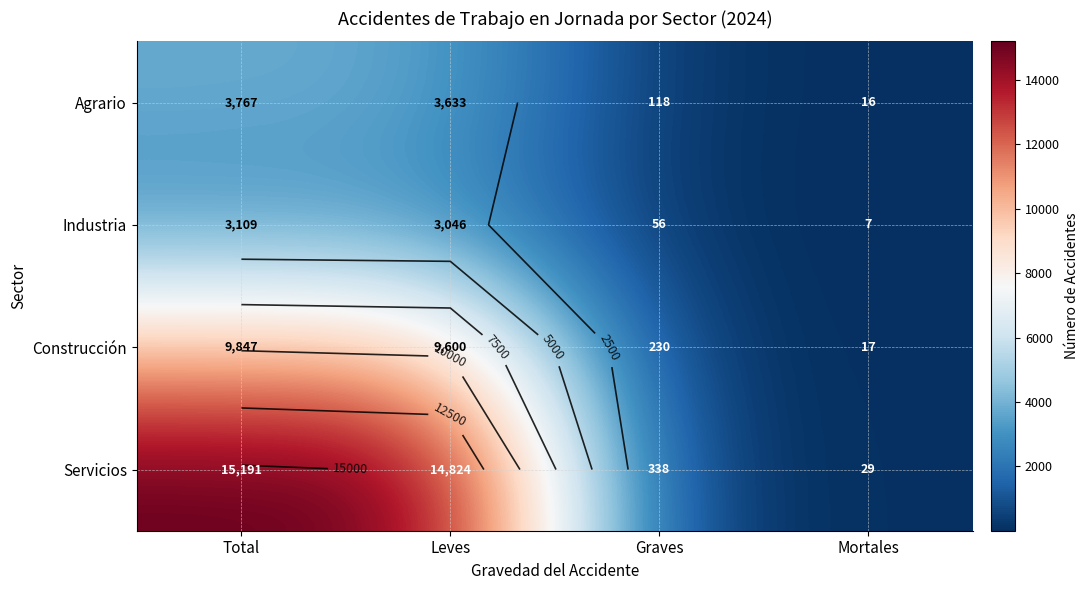

At how many categories does at least one series exceed 11956?

2